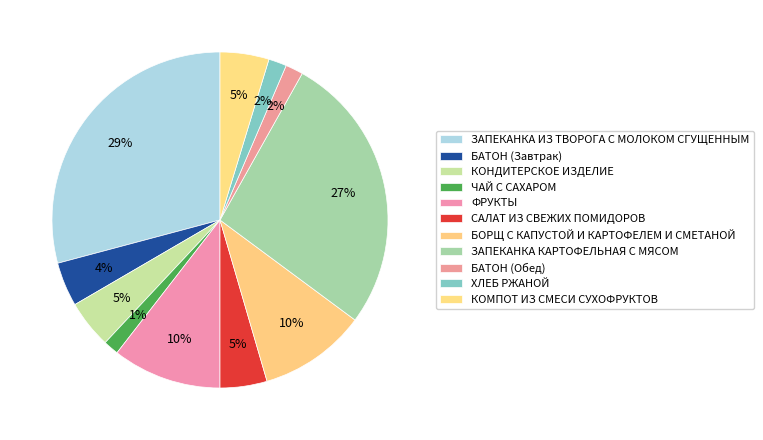

Approximately how many times larger is the value at БАТОН (Завтрак) compared to КОНДИТЕРСКОЕ ИЗДЕЛИЕ?

0.9